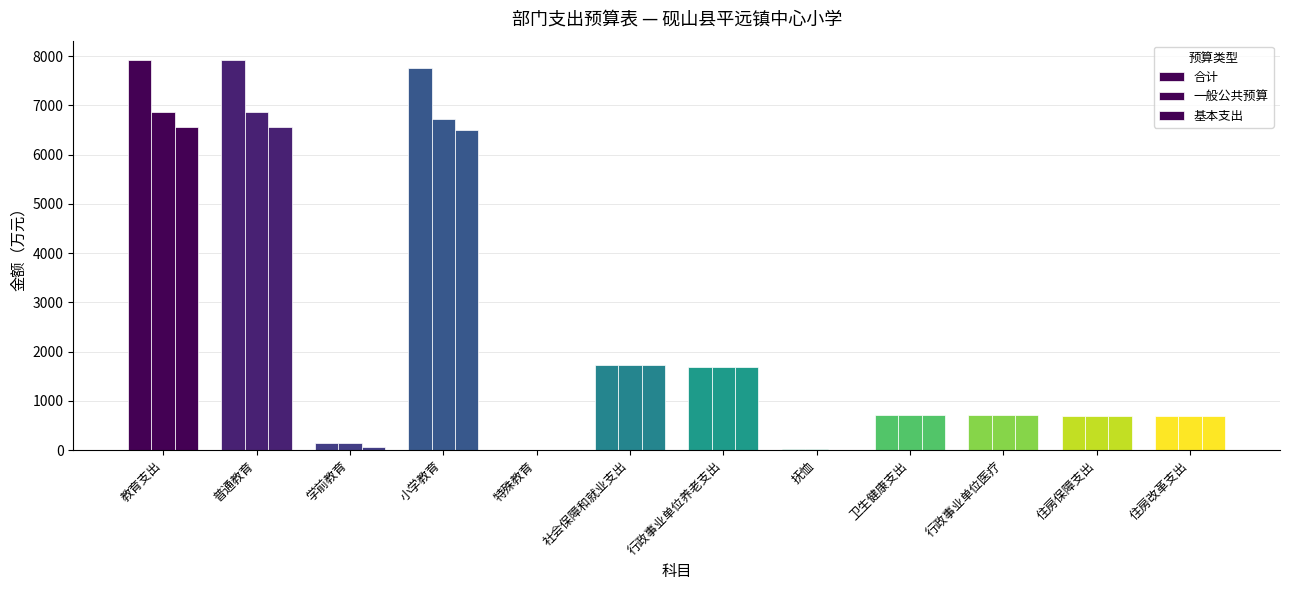

What is the label of the 11th bar from the left?

住房保障支出